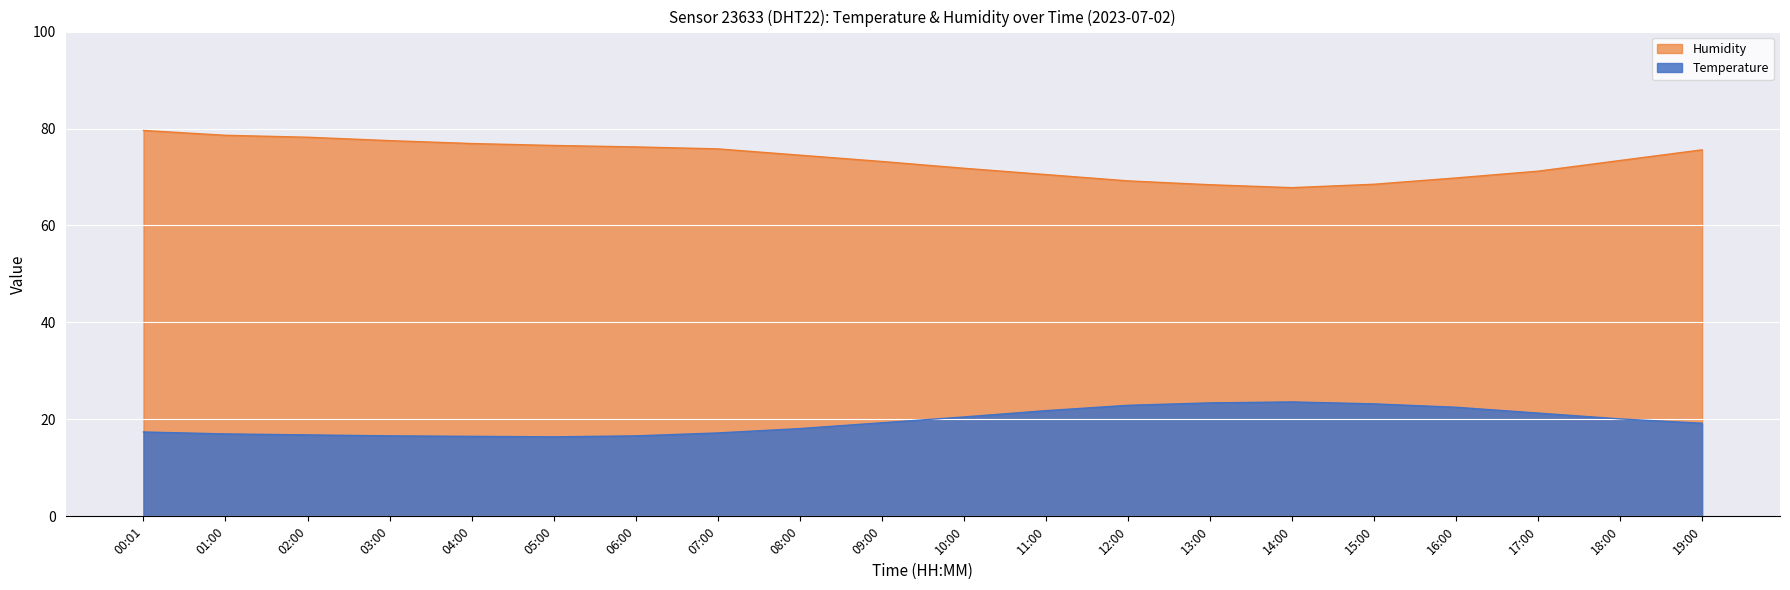

The Humidity series shows 75.8 at 07:00. True or false?

True